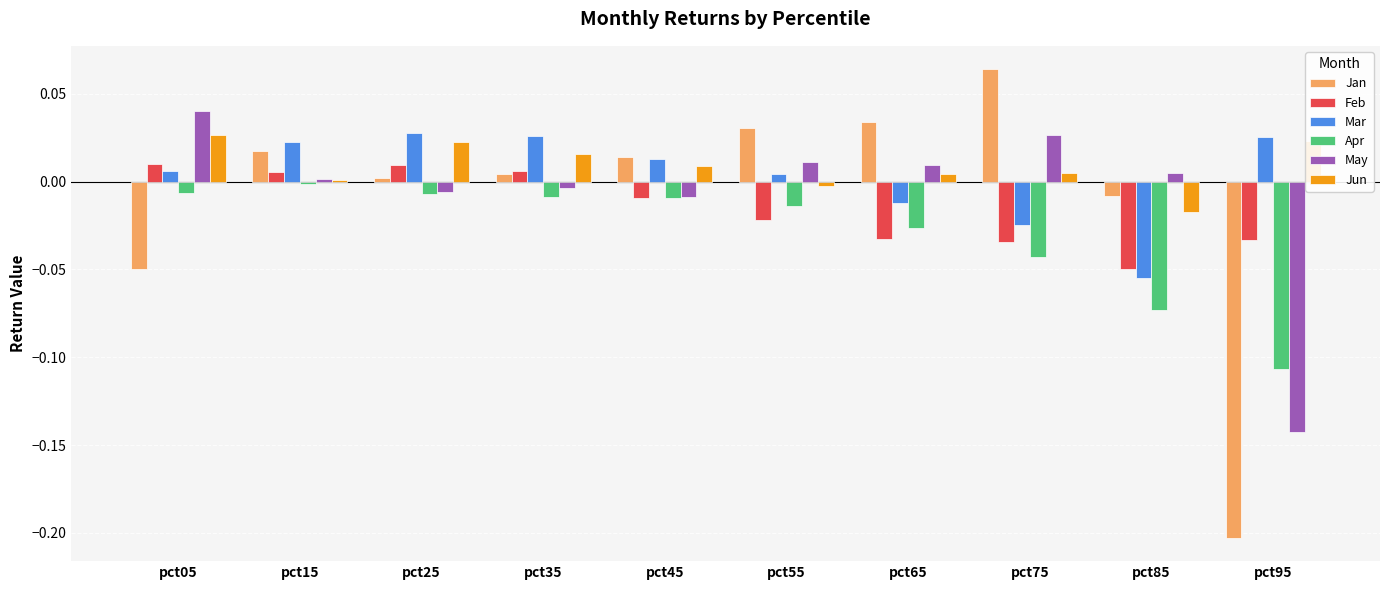

Is the value of Mar at pct75 greater than the value of May at pct65?

No